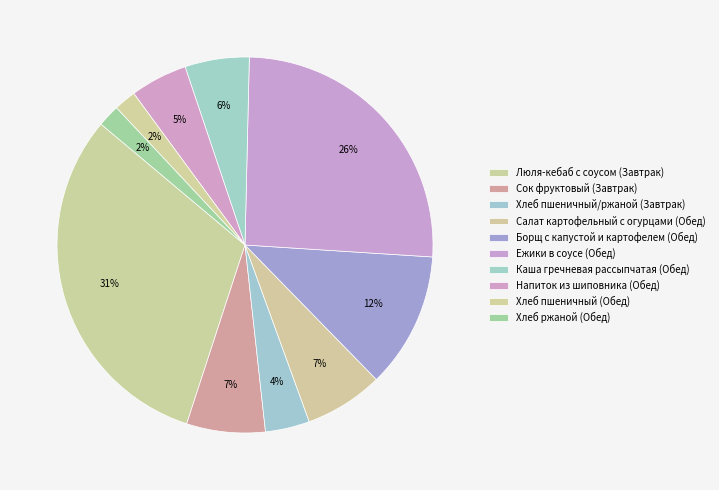

Which slice is the smallest?

Хлеб пшеничный (Обед)